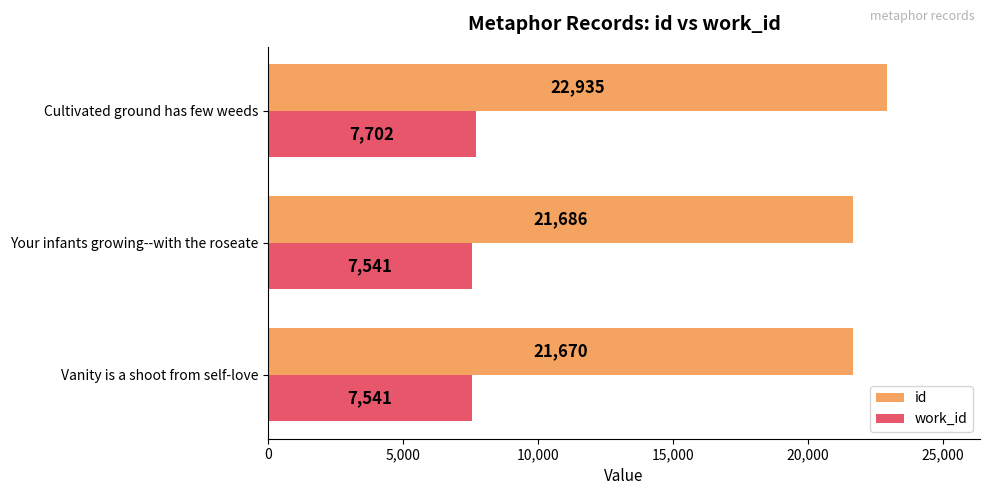

Which series has the widest spread of values?

id